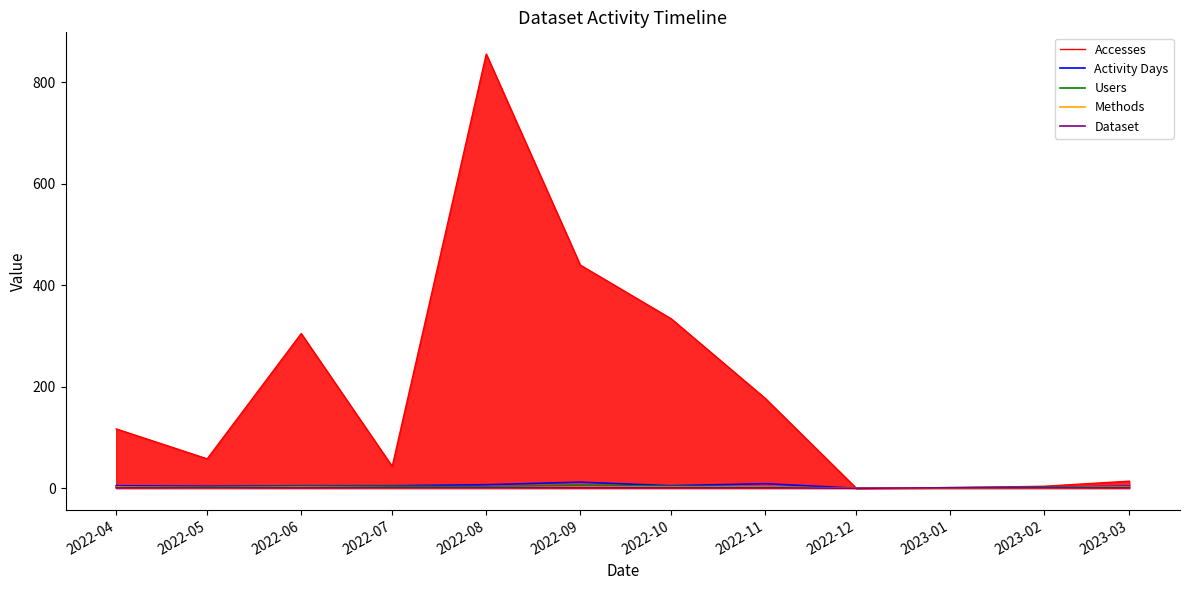

How many lines are shown in the chart?

5